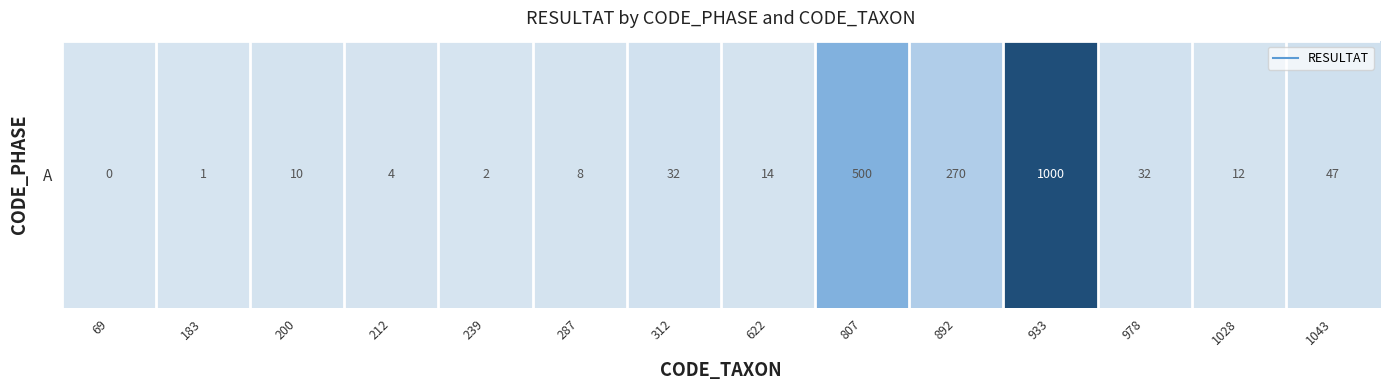

What is the greatest value displayed?

1000